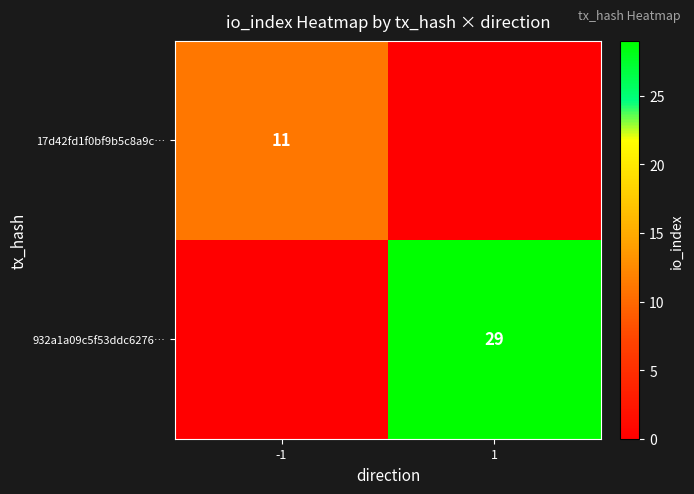

Is it true that 17d42fd1f0bf9b5c8a9c… equals 11 at -1?

True